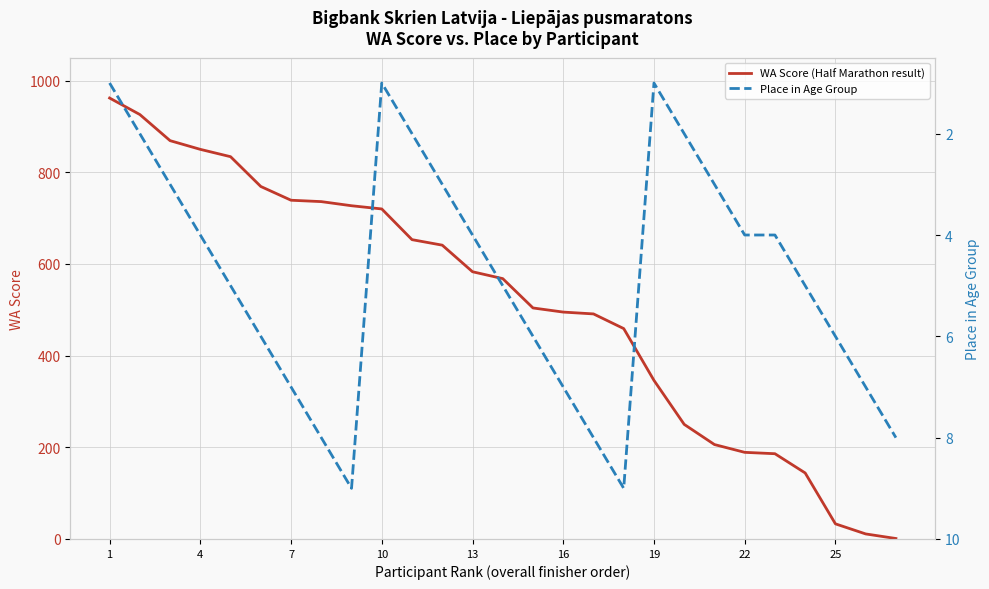

At which category does Place in Age Group reach its first local valley?

10